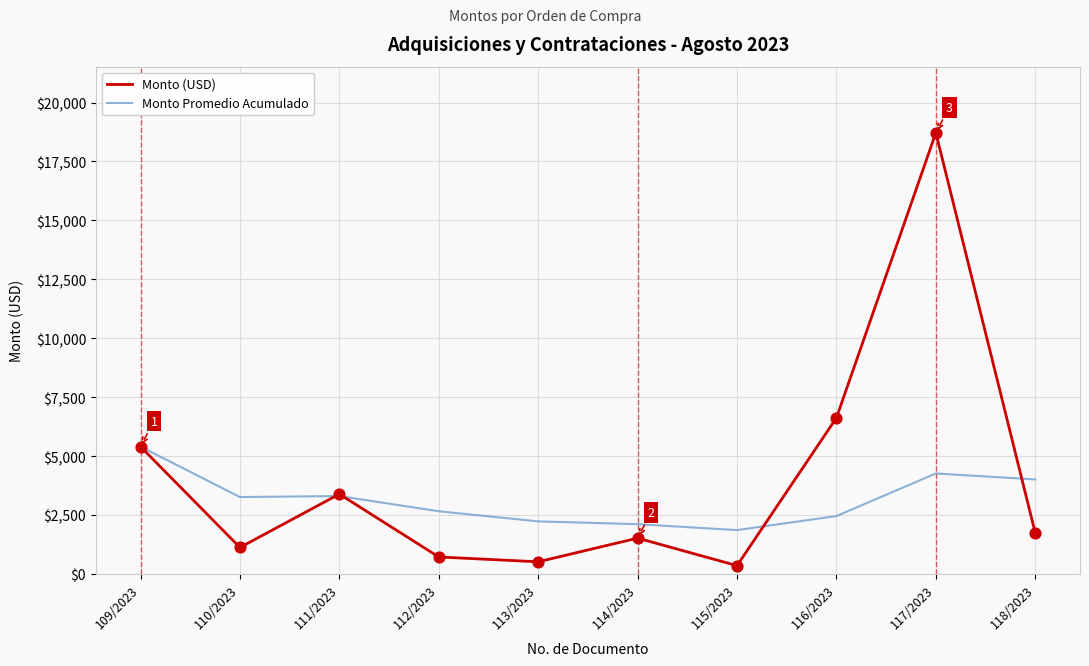

Which series has the widest spread of values?

Monto (USD)